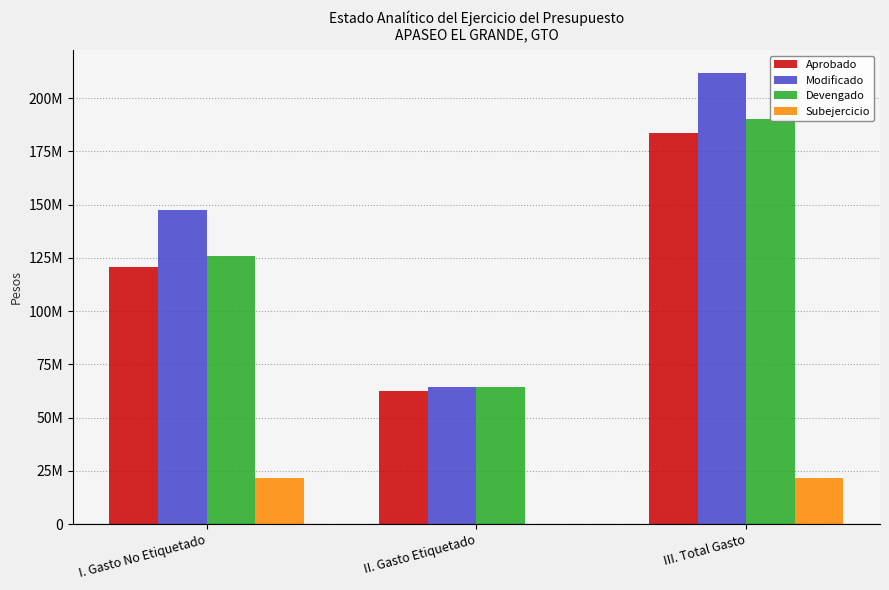

Which category has the lowest value across all series?

II. Gasto Etiquetado